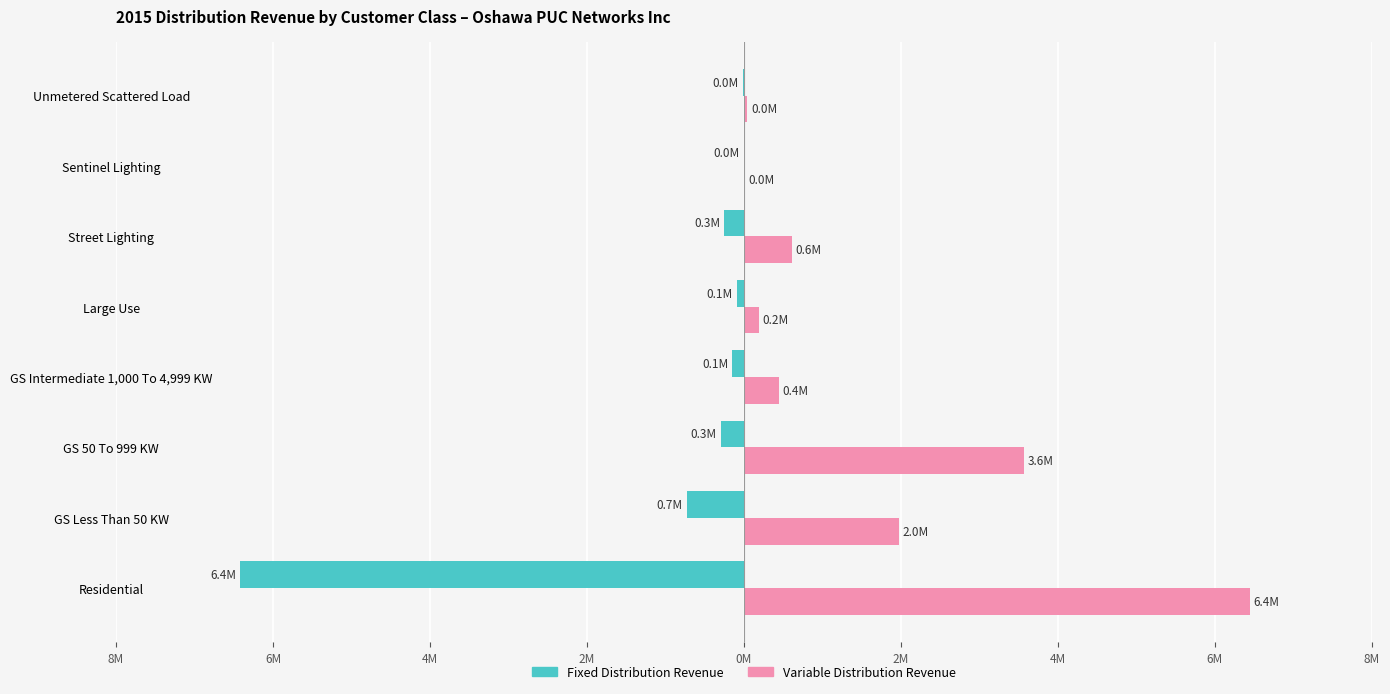

Which series has the largest range (max minus min)?

Variable Distribution Revenue